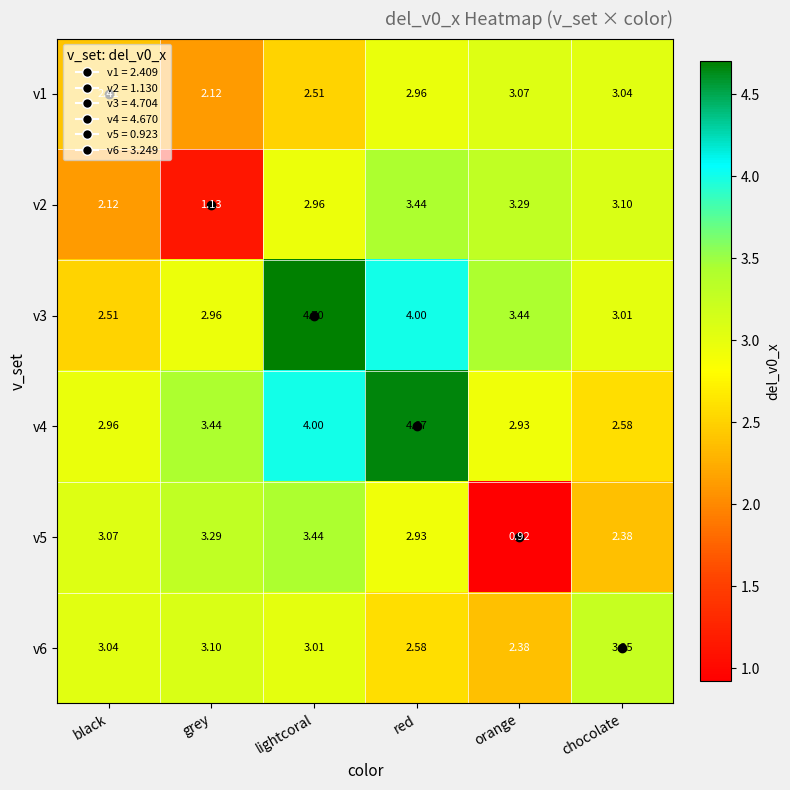

List the labels in order of v2 value, largest first.

red, orange, chocolate, lightcoral, black, grey